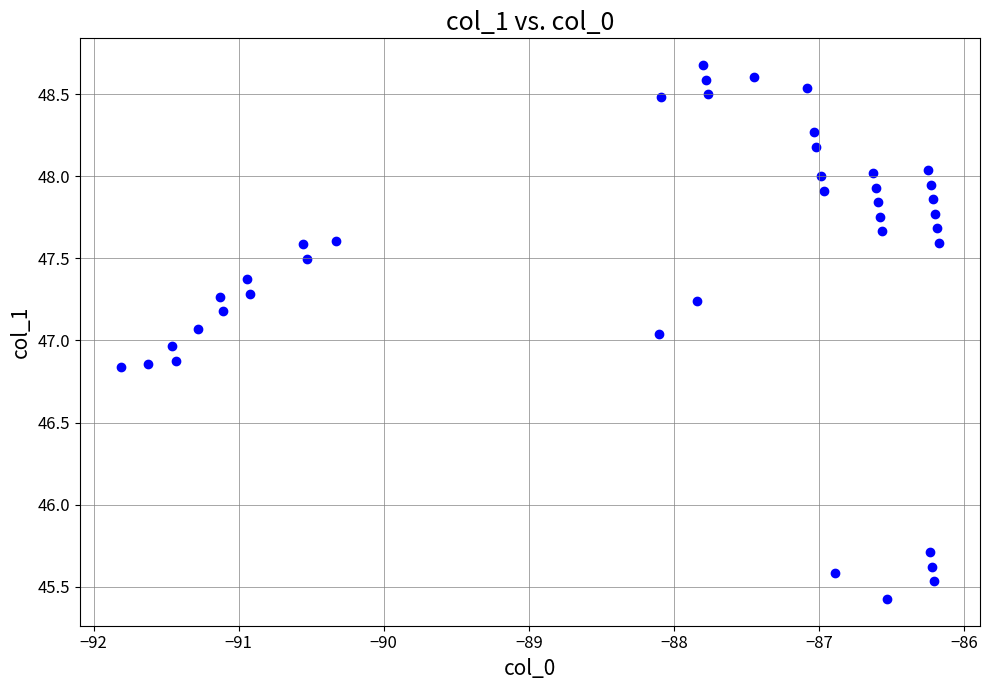

What is the range of X values (max minus min)?

5.6